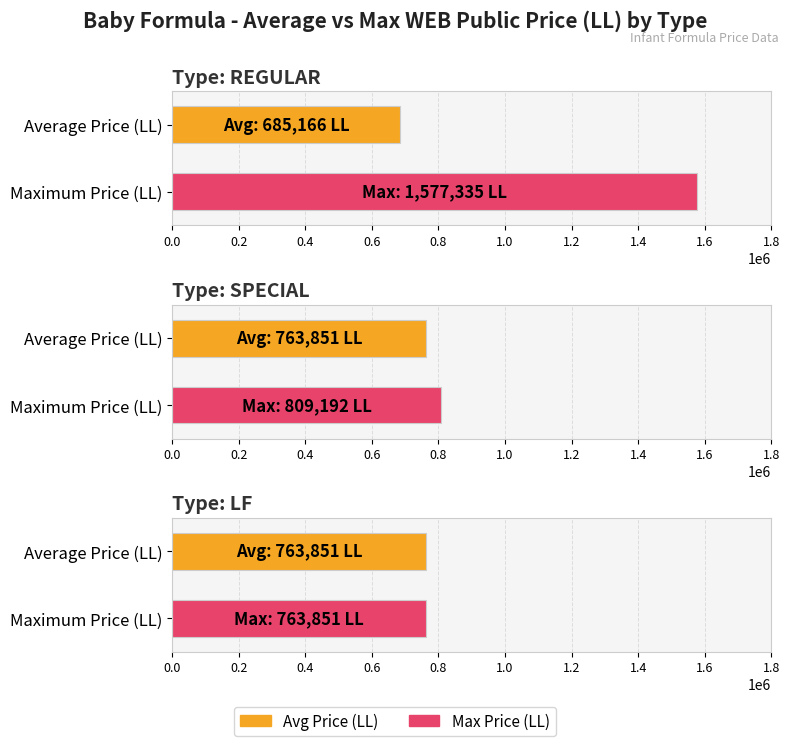

What is the maximum value for Max Price (LL)?

1577335.2